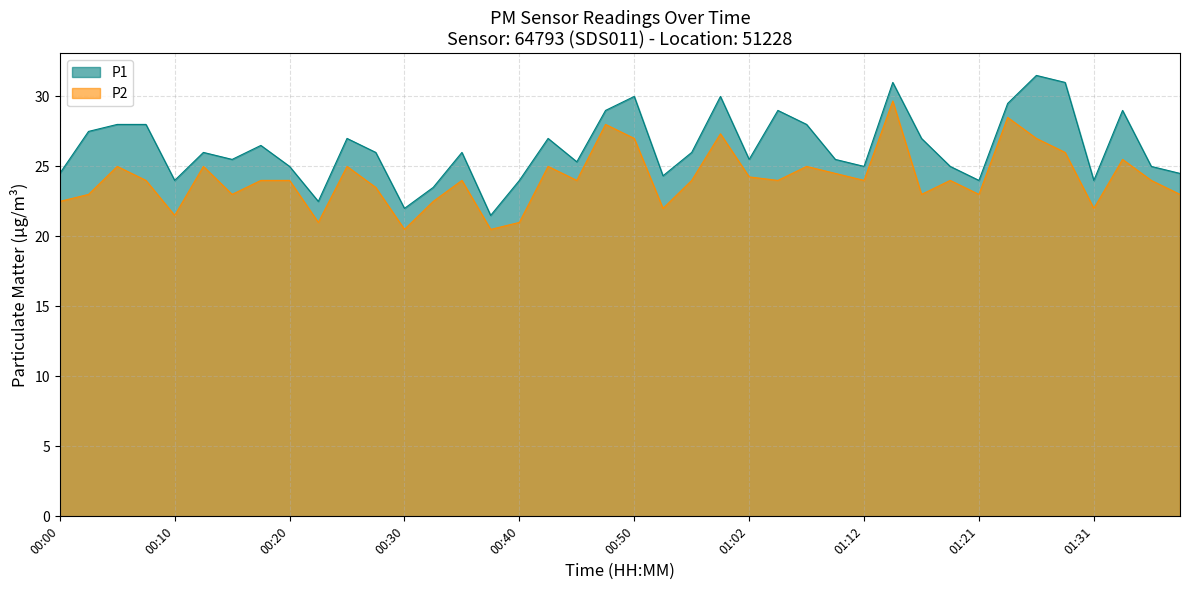

How many data points in P1 are less than 26?

19